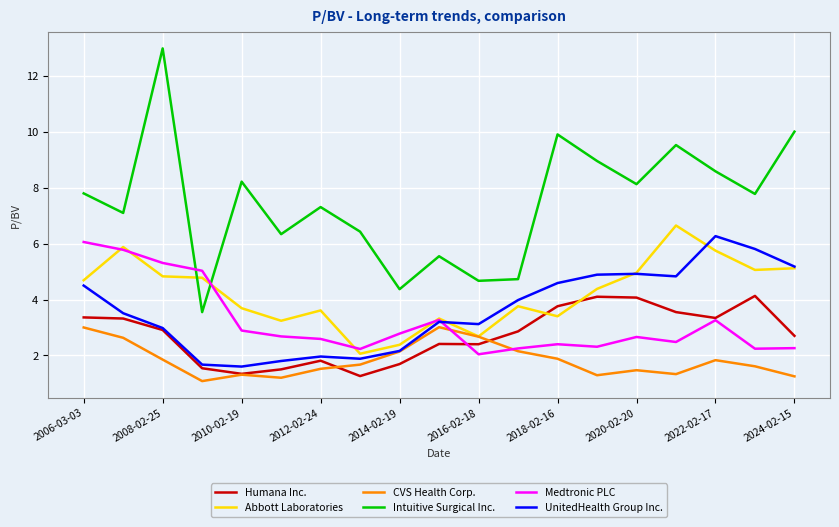

Which series has the widest spread of values?

Intuitive Surgical Inc.